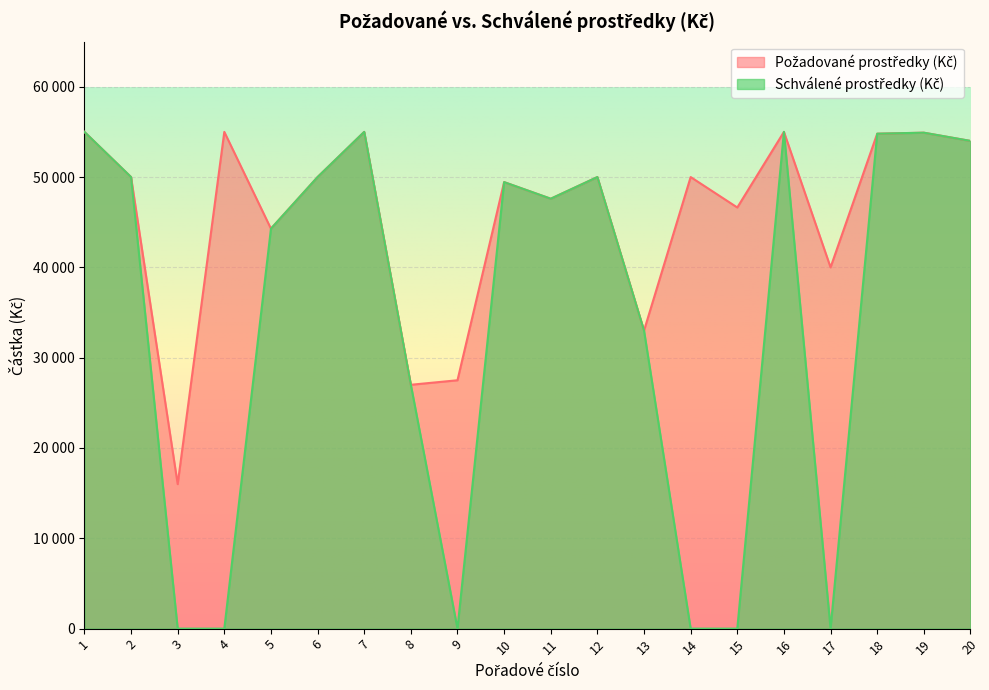

What is the difference between the maximum and minimum values in the Požadované prostředky (Kč) series?

39000